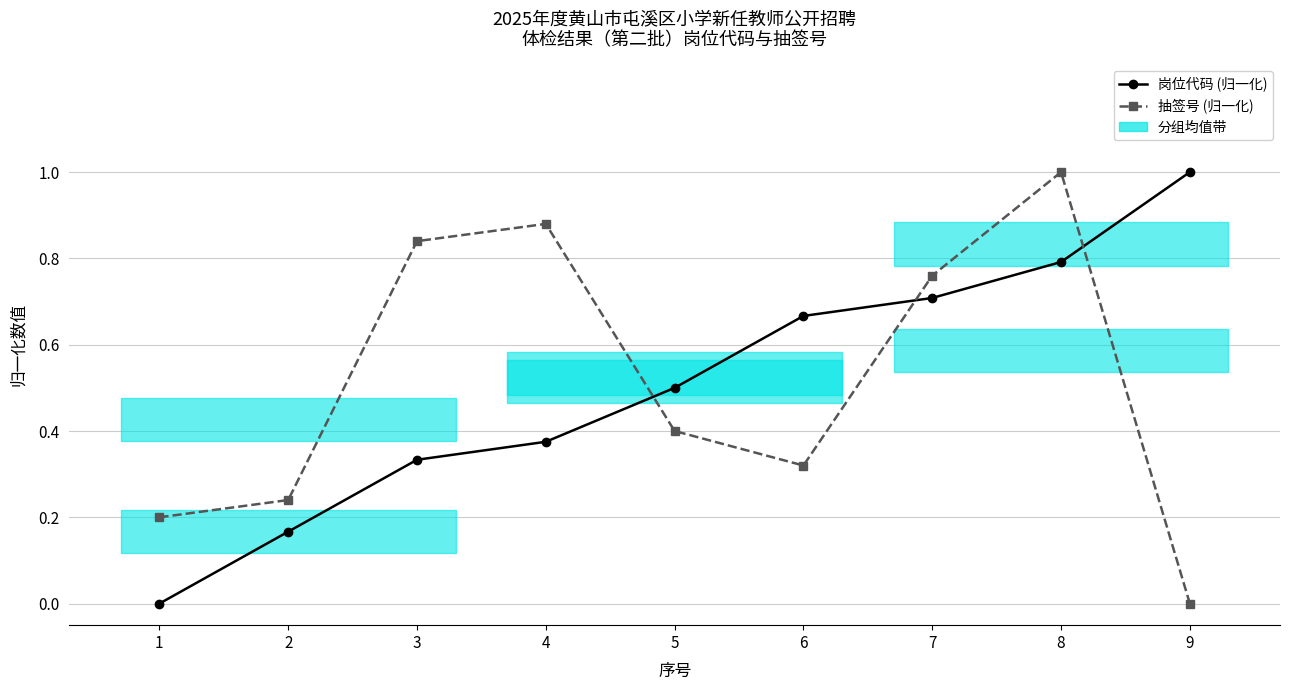

In 抽签号 (归一化), how many points are lower than both neighbors (excluding endpoints)?

1